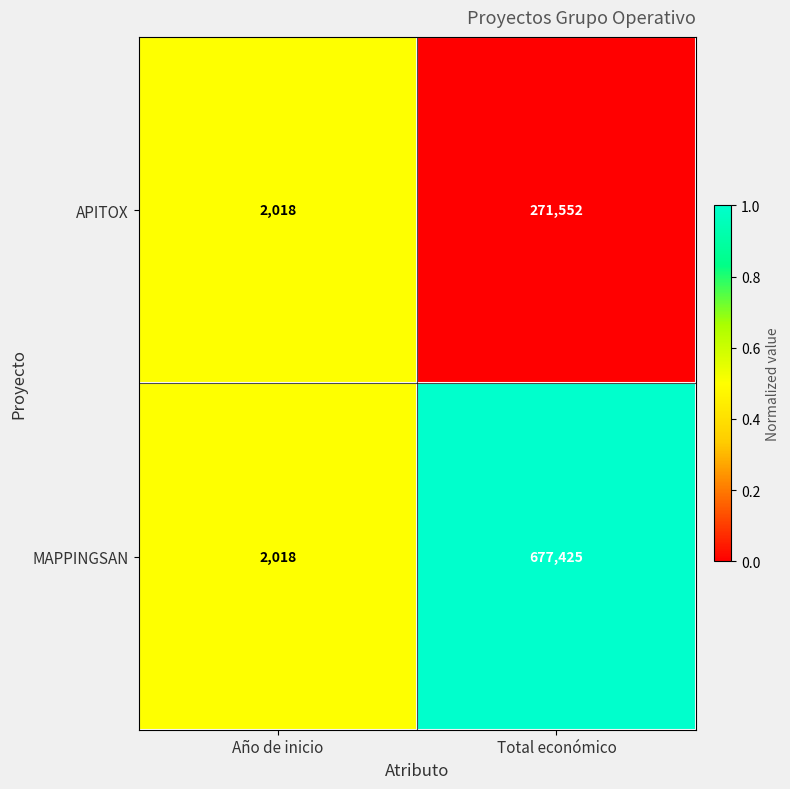

How many data points does each series have?

2